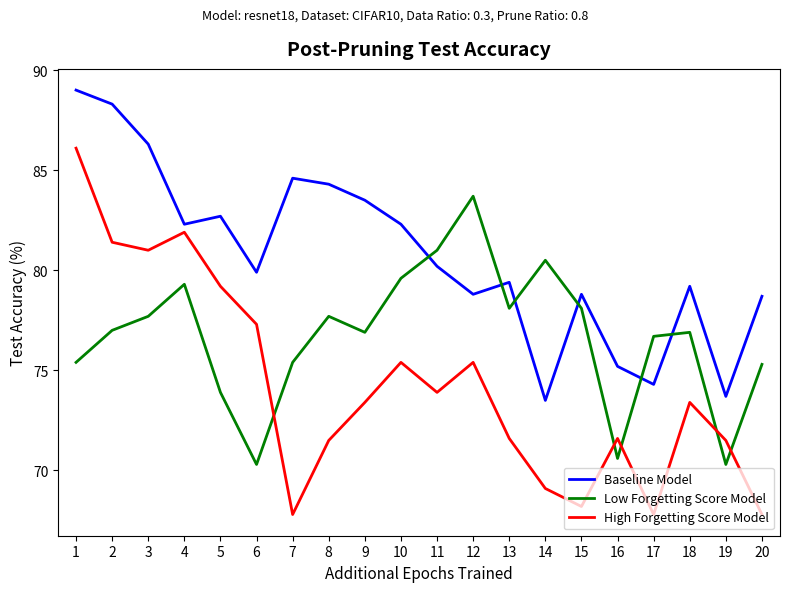

Reading right to left, transcribe all the data shown in this chart.

Baseline Model: 78.7	73.7	79.2	74.3	75.2	78.8	73.5	79.4	78.8	80.2	82.3	83.5	84.3	84.6	79.9	82.7	82.3	86.3	88.3	89.0
Low Forgetting Score Model: 75.3	70.3	76.9	76.7	70.6	78.1	80.5	78.1	83.7	81.0	79.6	76.9	77.7	75.4	70.3	73.9	79.3	77.7	77.0	75.4
High Forgetting Score Model: 67.8	71.5	73.4	67.8	71.6	68.2	69.1	71.6	75.4	73.9	75.4	73.4	71.5	67.8	77.3	79.2	81.9	81.0	81.4	86.1